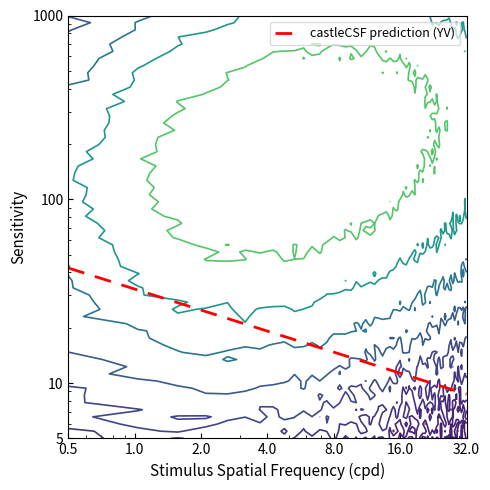

Approximately how many times larger is the value at 2.0 compared to 0.5?

0.6